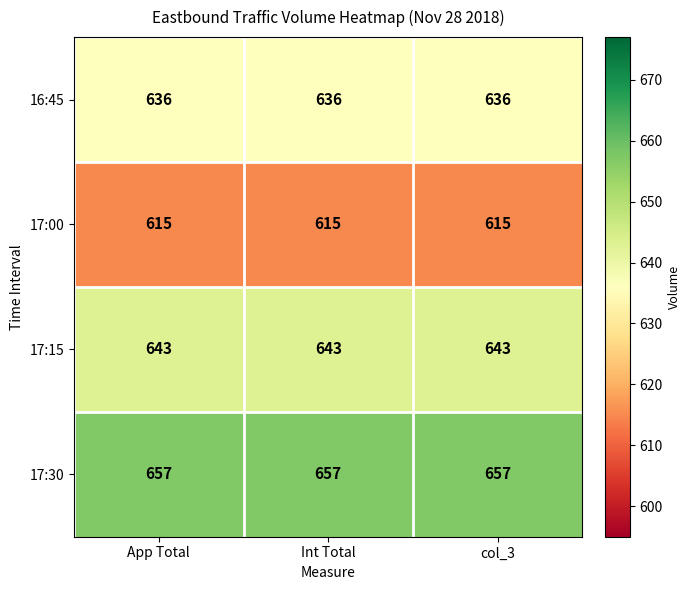

Count the number of data series in this chart.

4